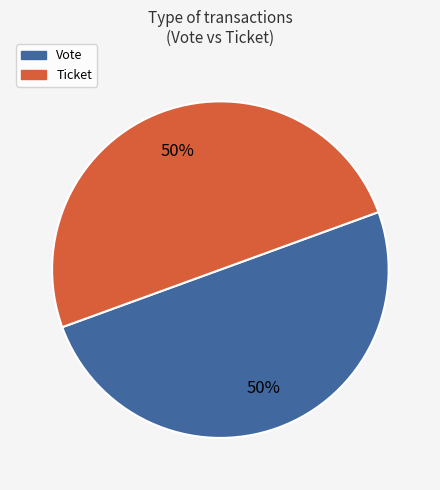

Count the number of slices in the pie.

2